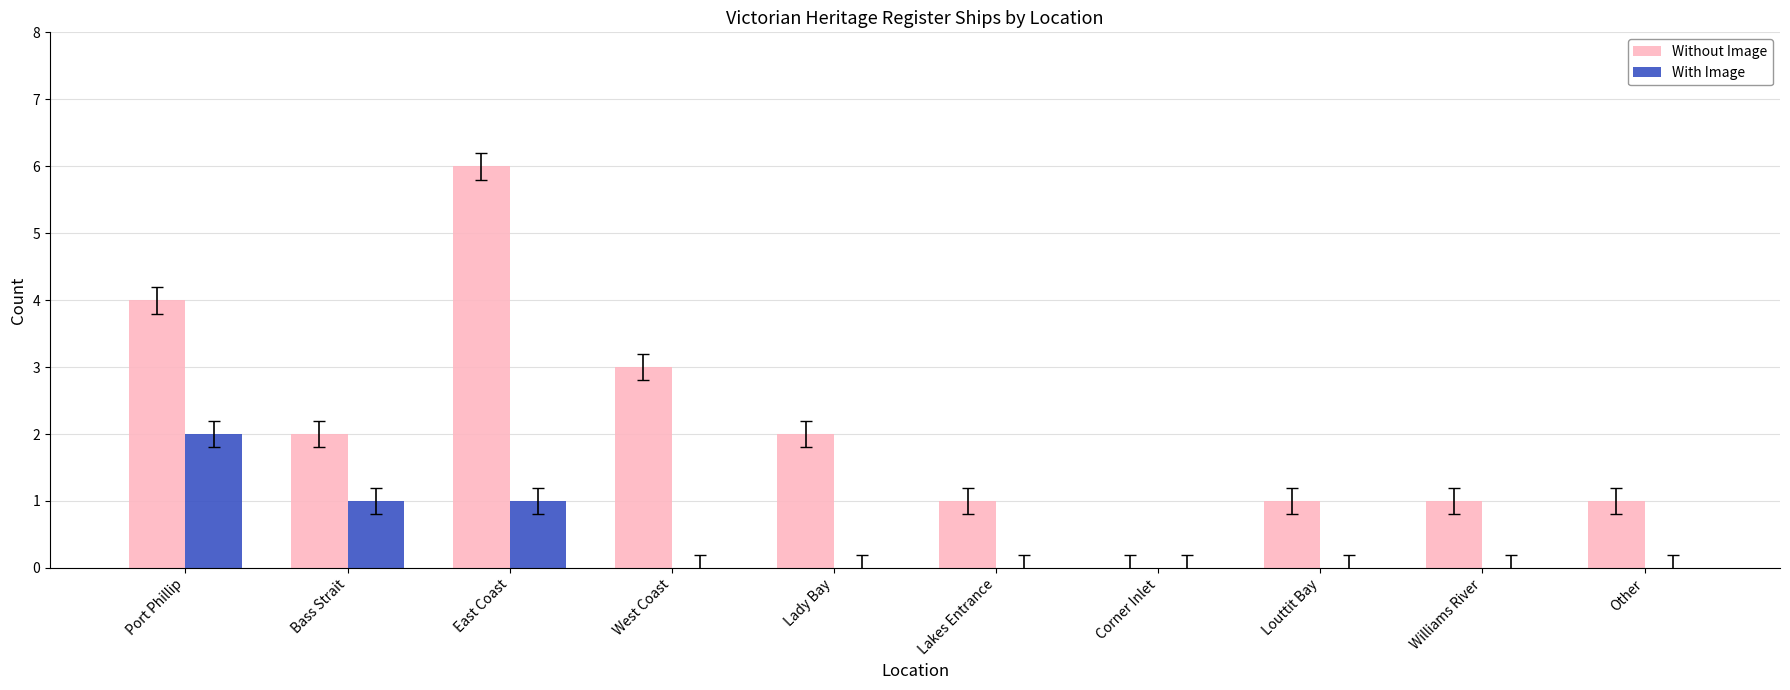

Which category has the highest value across all series?

East Coast